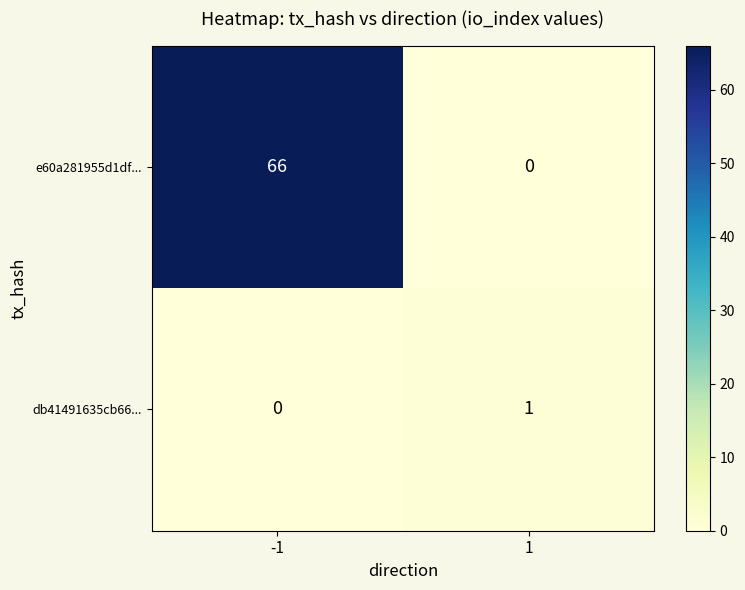

How many categories are shown in the chart?

2